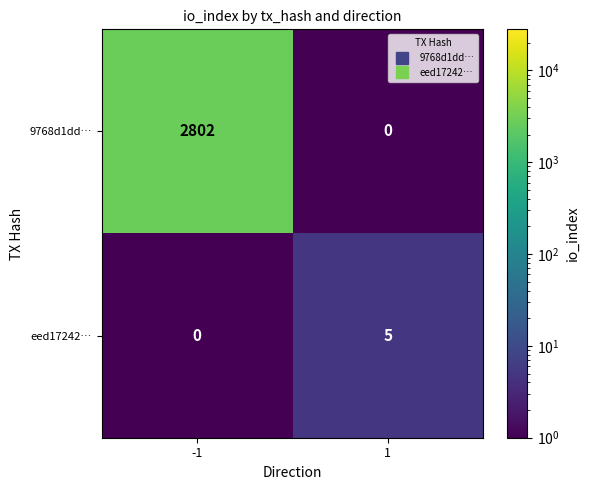

At which category is the sum across all series the highest?

-1